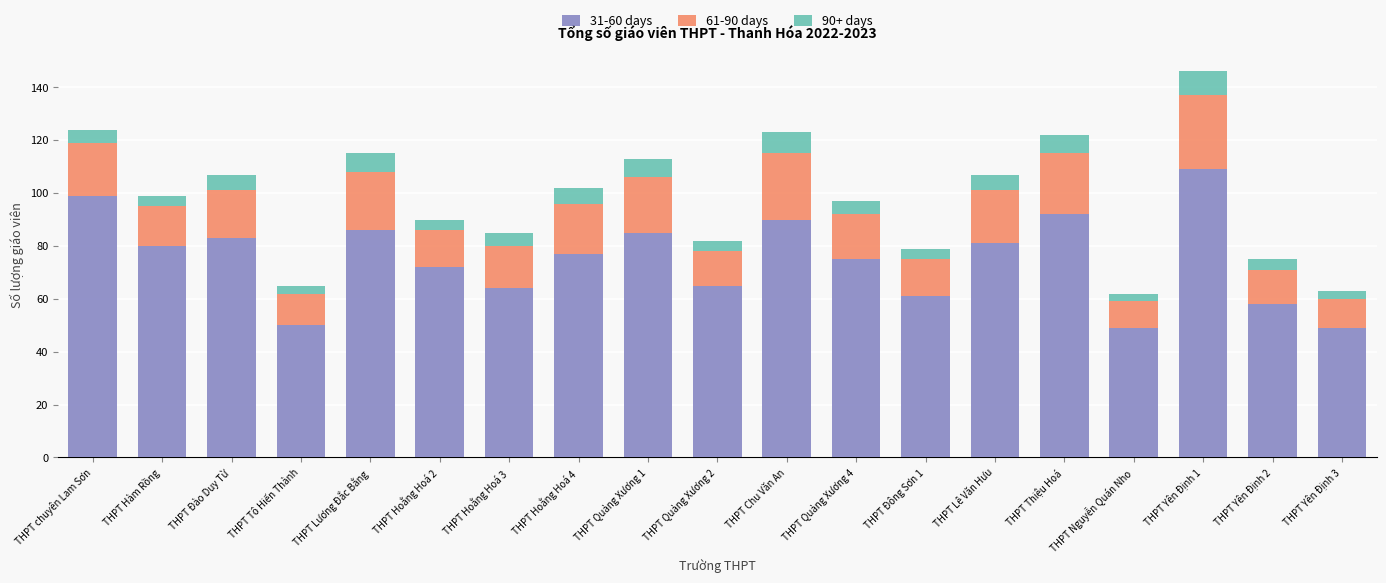

How many categories are shown in the chart?

19